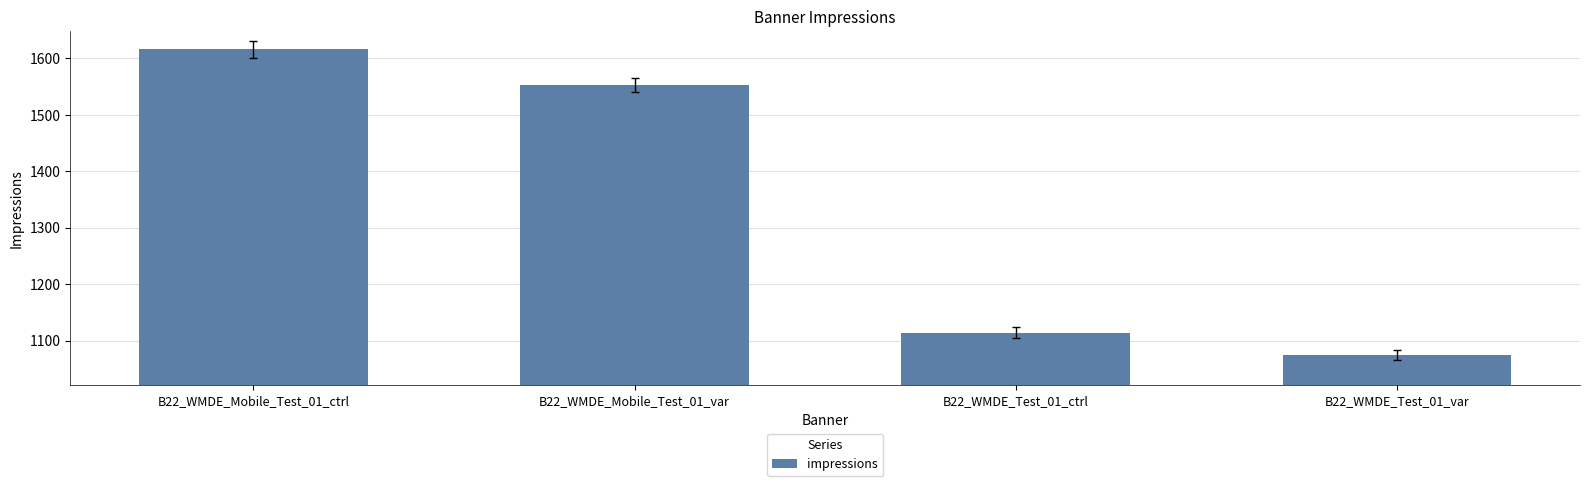

Reading left to right, list all the values displayed in this chart.

B22_WMDE_Mobile_Test_01_ctrl=1616	B22_WMDE_Mobile_Test_01_var=1553	B22_WMDE_Test_01_ctrl=1114	B22_WMDE_Test_01_var=1075